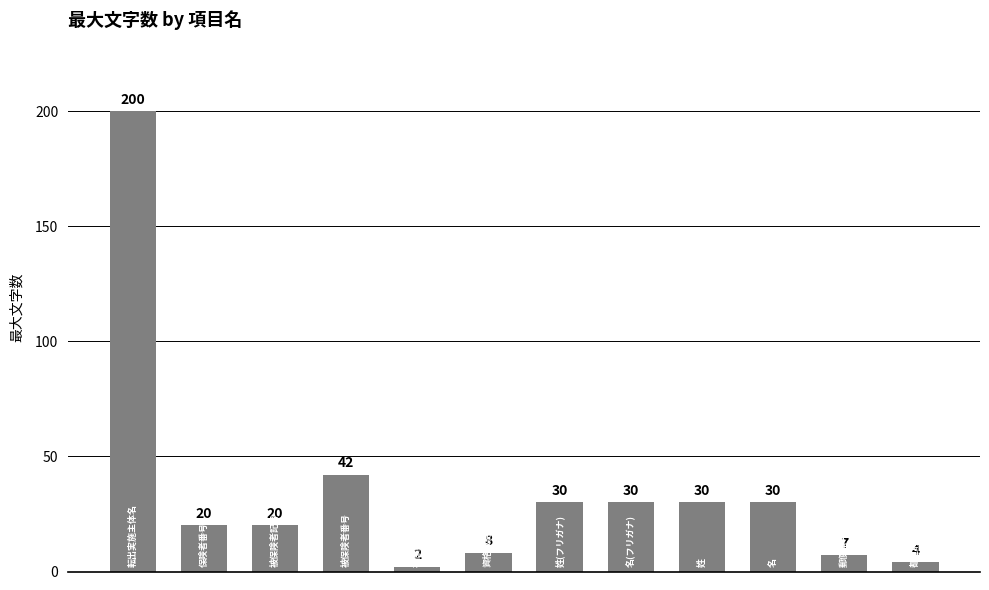

What is the difference between the maximum and minimum values?

198